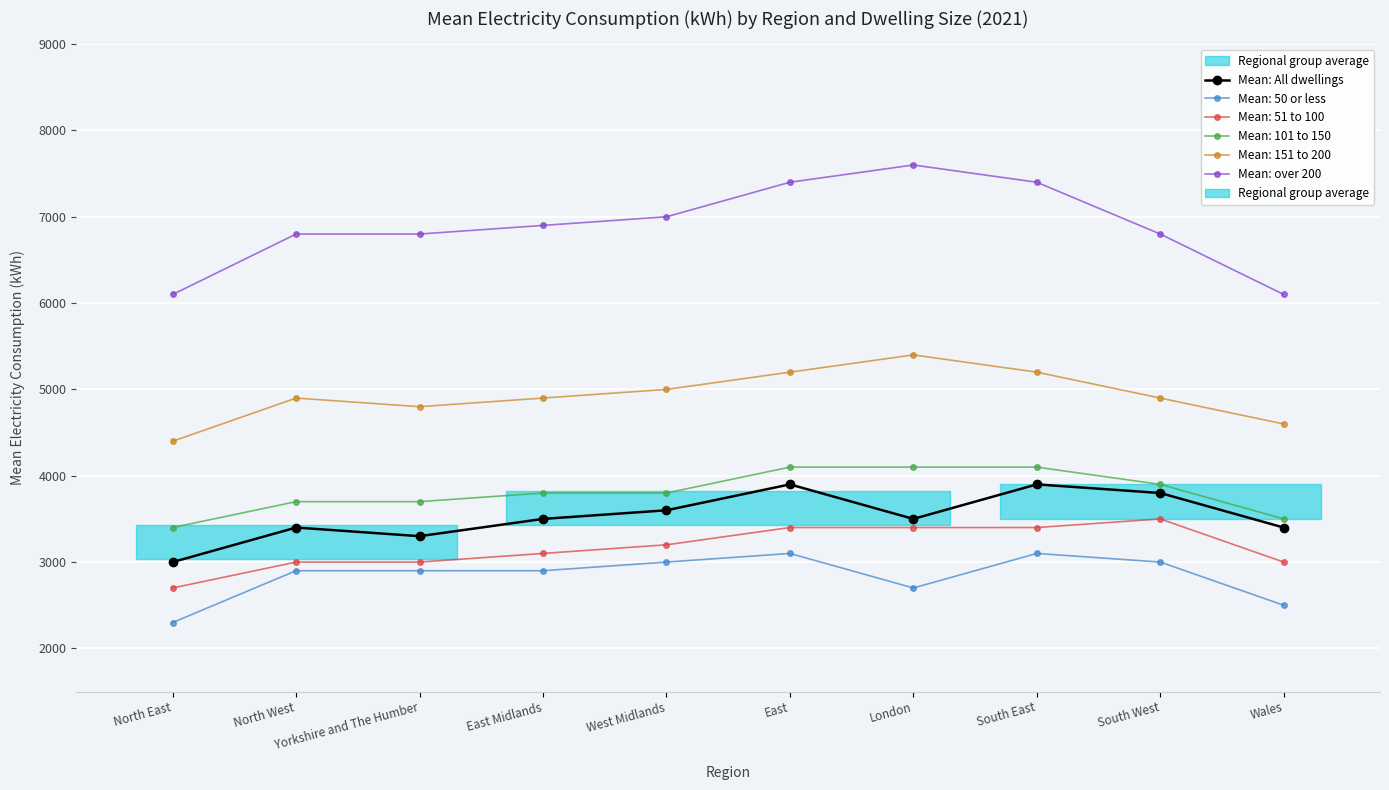

Which series changed the most between North West and South West?

Mean: All dwellings